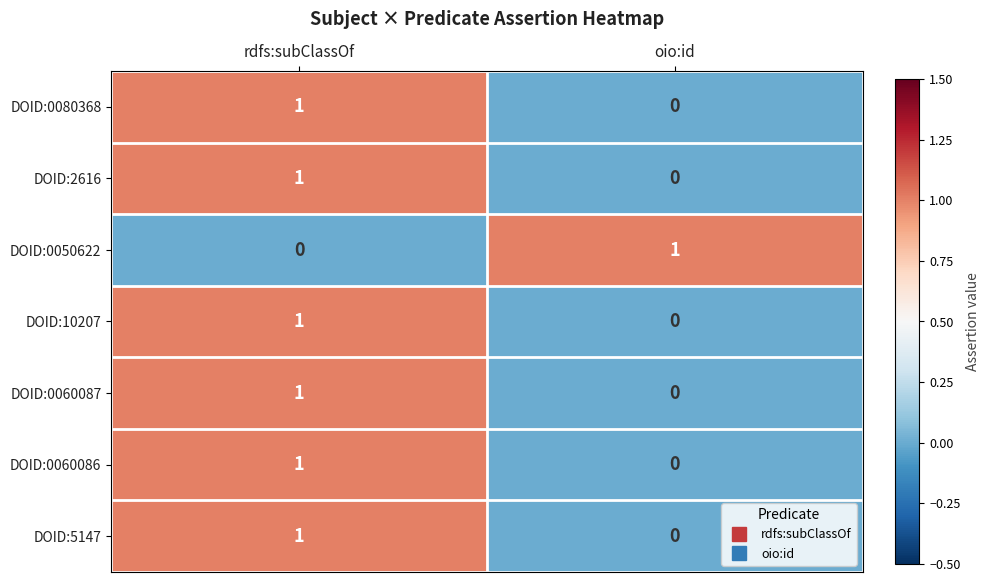

How many series are shown in this chart?

7